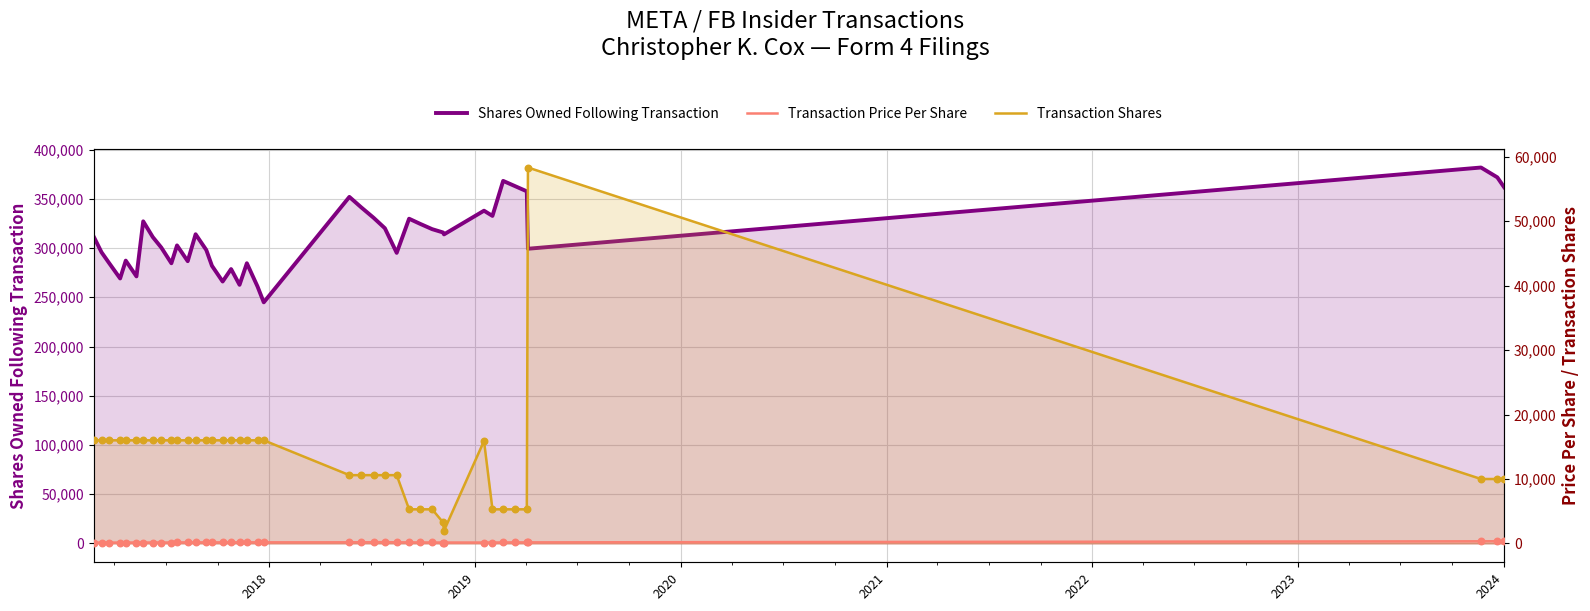

Which series has the largest total across all categories?

Shares Owned Following Transaction